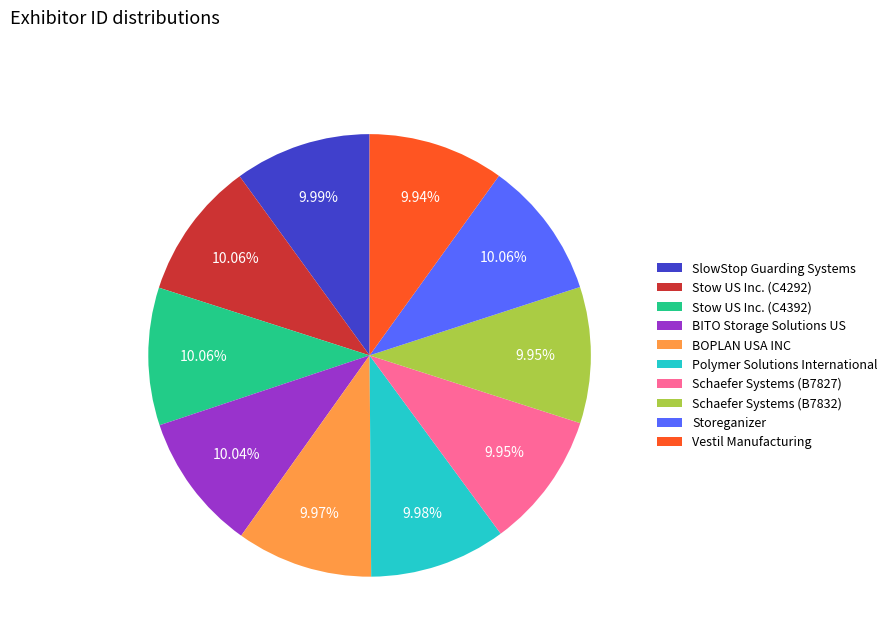

To the nearest percent, what is the combined percentage of BOPLAN USA INC and Storeganizer?

20%